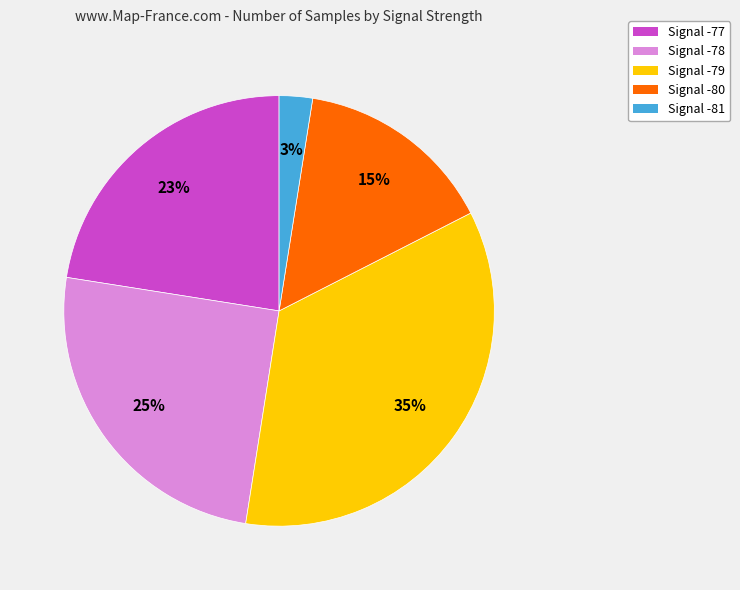

Combined, do Signal -81 and Signal -80 account for over 50%?

No